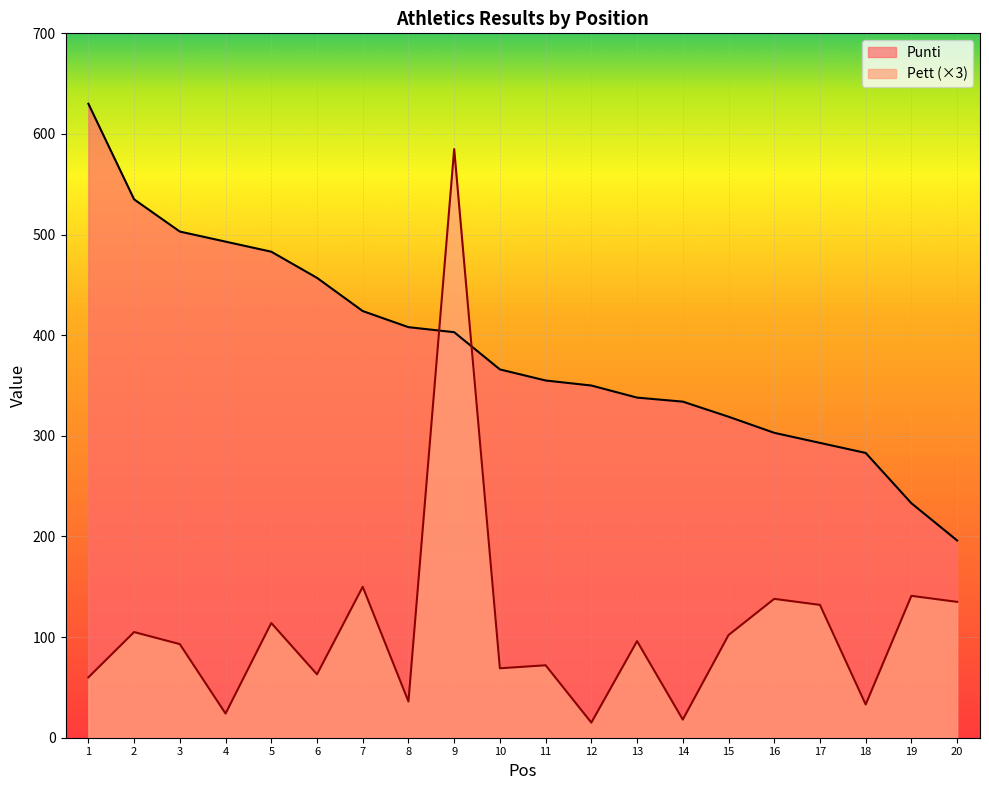

Where does the Punti series first go above 366?

1